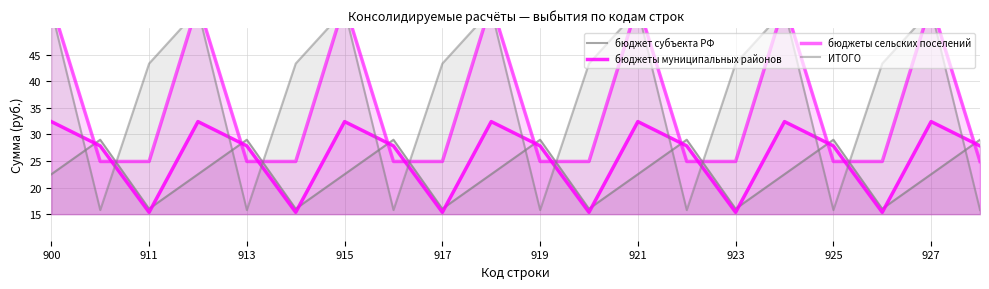

Reading left to right, extract all data points from this chart.

бюджет субъекта РФ: 22.5	29.0	16.0	22.5	29.0	16.0	22.5	29.0	16.0	22.5	29.0	16.0	22.5	29.0	16.0	22.5	29.0	16.0	22.5	29.0
бюджеты муниципальных районов: 32.4	27.8	15.3	32.4	27.8	15.3	32.4	27.8	15.3	32.4	27.8	15.3	32.4	27.8	15.3	32.4	27.8	15.3	32.4	27.8
бюджеты сельских поселений: 54.6	24.9	24.9	54.6	24.9	24.9	54.6	24.9	24.9	54.6	24.9	24.9	54.6	24.9	24.9	54.6	24.9	24.9	54.6	24.9
ИТОГО: 53.4	15.8	43.3	53.4	15.8	43.3	53.4	15.8	43.3	53.4	15.8	43.3	53.4	15.8	43.3	53.4	15.8	43.3	53.4	15.8